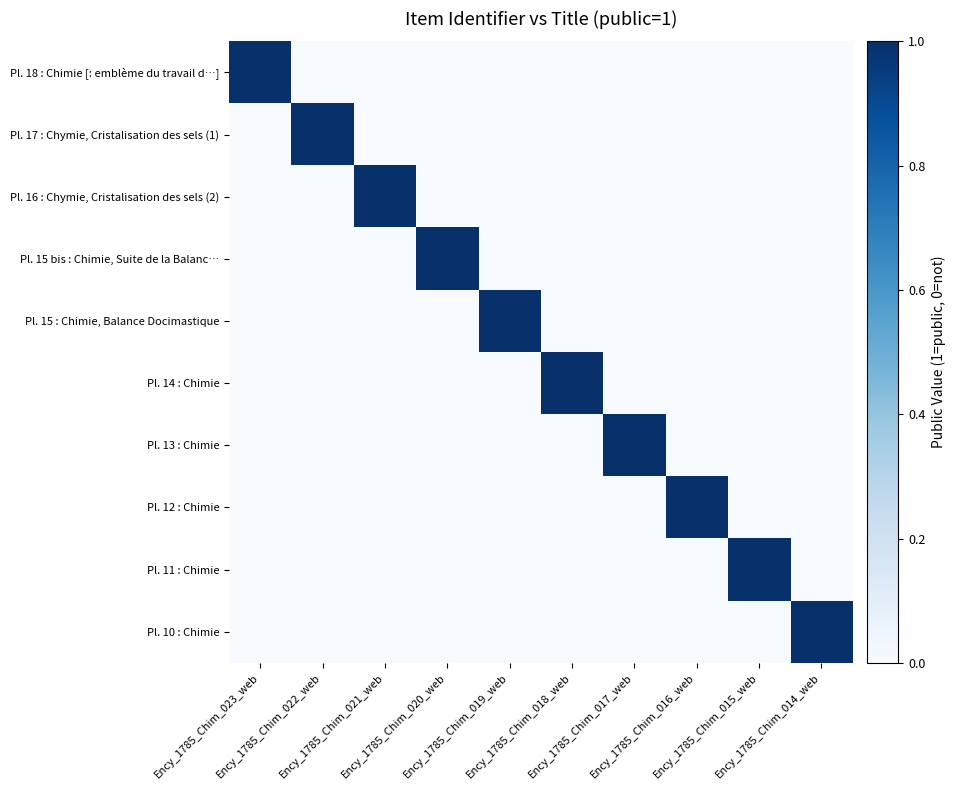

Rank the series at Ency_1785_Chim_016_web from lowest to highest value.

Pl. 18 : Chimie [: emblème du travail d…], Pl. 17 : Chymie, Cristalisation des sels (1), Pl. 16 : Chymie, Cristalisation des sels (2), Pl. 15 bis : Chimie, Suite de la Balanc…, Pl. 15 : Chimie, Balance Docimastique, Pl. 14 : Chimie, Pl. 13 : Chimie, Pl. 11 : Chimie, Pl. 10 : Chimie, Pl. 12 : Chimie